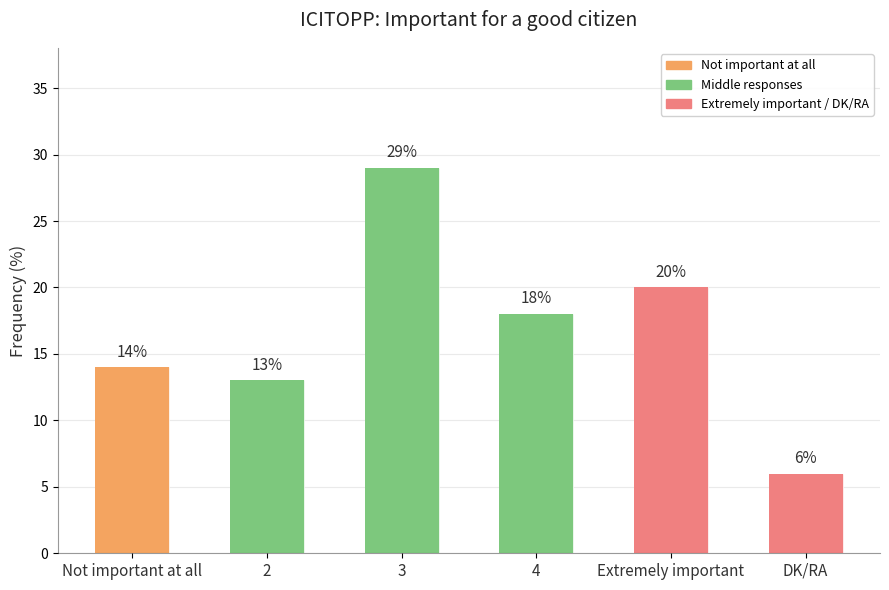

What is the ratio of the value at Not important at all to the value at Extremely important?

0.7